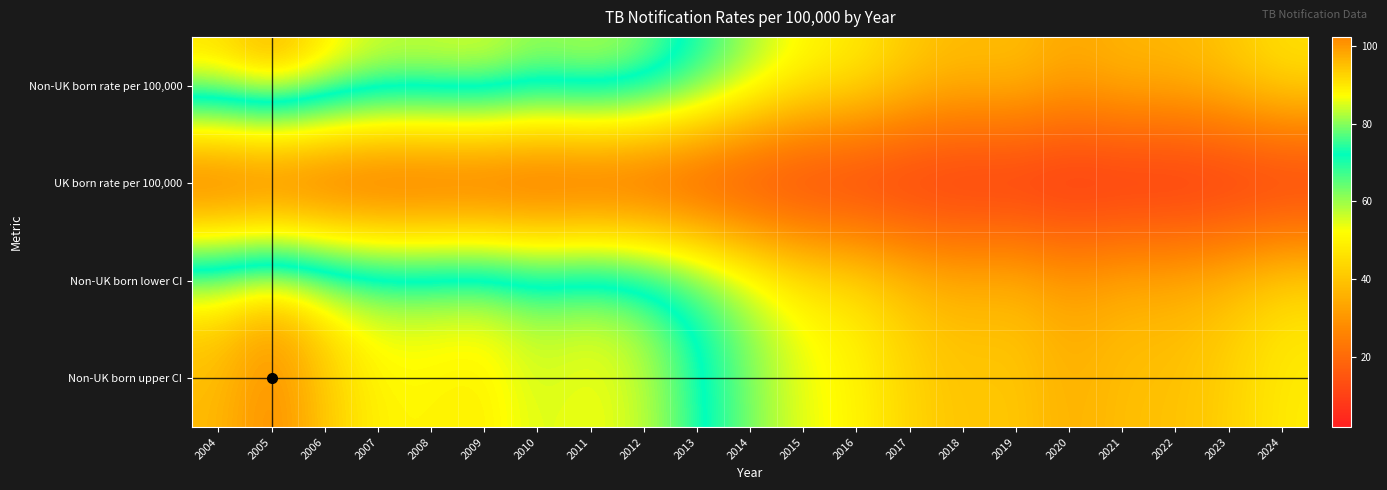

Between 2007 and 2008, which is larger?

2008